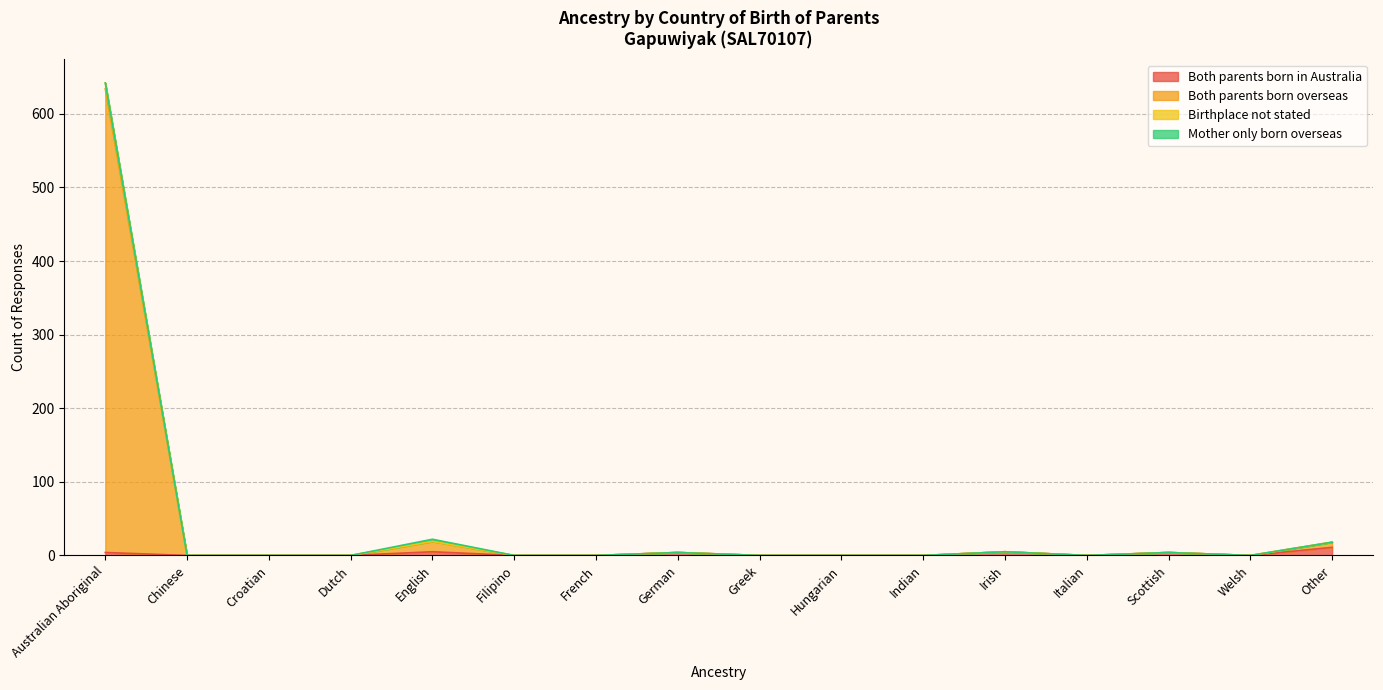

How many interior local valleys does the Both parents born overseas series have?

2